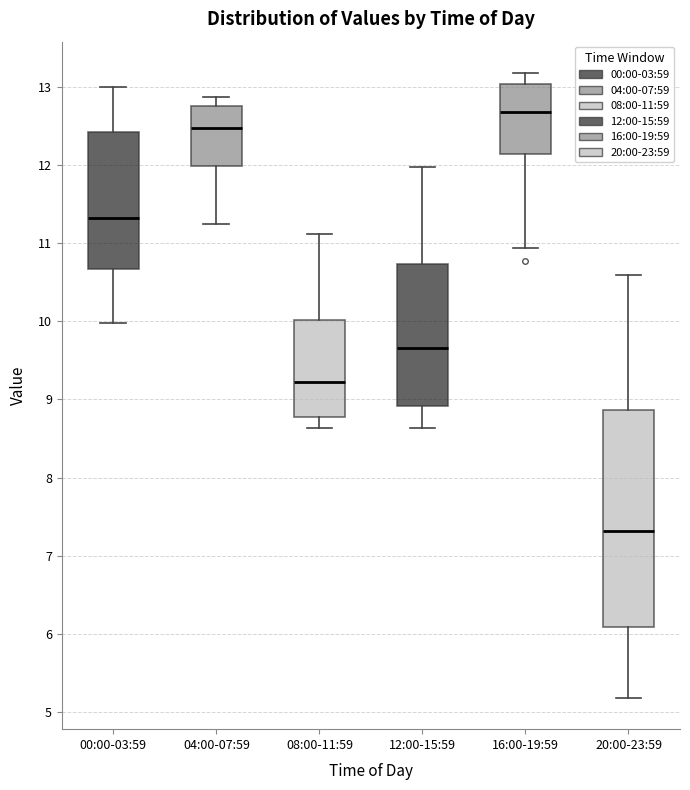

Reading left to right, transcribe this box plot: for each box, give where its median line is, the range the box spans, and where its two whiskers end, as read against the y-axis. The values are not printed on the chart, so give them approximately, as read against the axis.

00:00-03:59: median 11.3, box 10.7 to 12.4, whiskers 10.0 to 13.0
04:00-07:59: median 12.5, box 12.0 to 12.8, whiskers 11.2 to 12.9
08:00-11:59: median 9.2, box 8.8 to 10.0, whiskers 8.6 to 11.1
12:00-15:59: median 9.7, box 8.9 to 10.7, whiskers 8.6 to 12.0
16:00-19:59: median 12.7, box 12.1 to 13.0, whiskers 10.9 to 13.2
20:00-23:59: median 7.3, box 6.1 to 8.9, whiskers 5.2 to 10.6